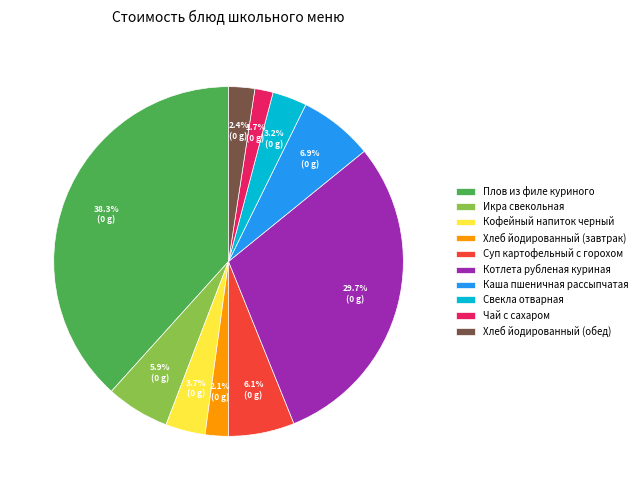

To the nearest percent, what is the combined percentage of Свекла отварная and Суп картофельный с горохом?

9%